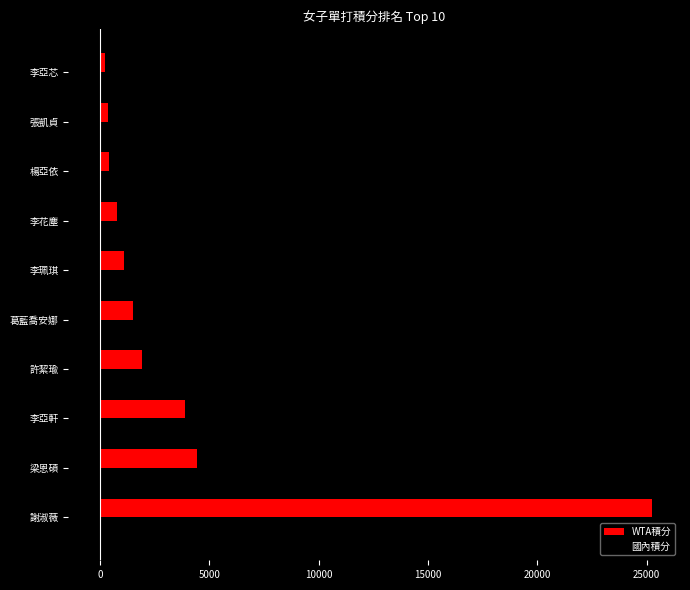

Which series changed the most between 梁恩碩 and 李花塵?

WTA積分